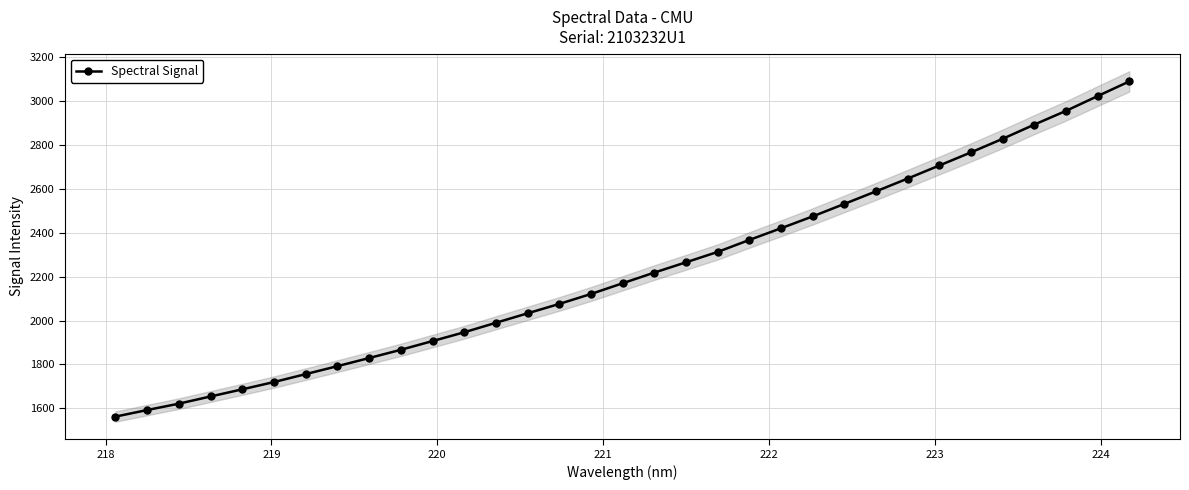

What is the minimum value for Spectral Signal?

1562.1